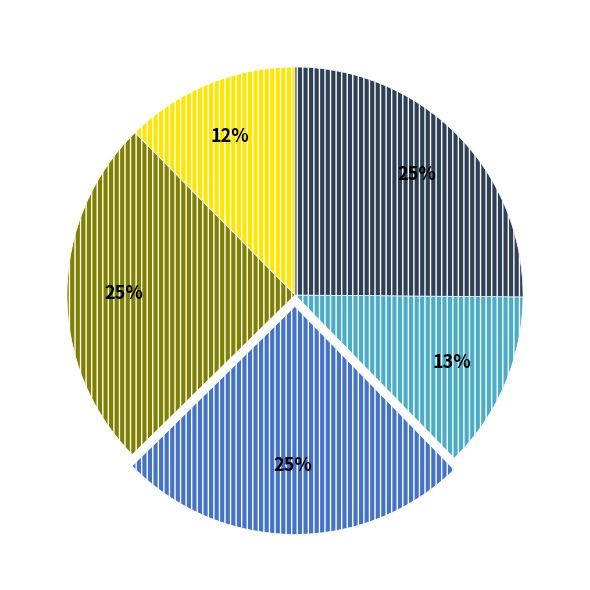

Is there a majority slice in this chart?

No